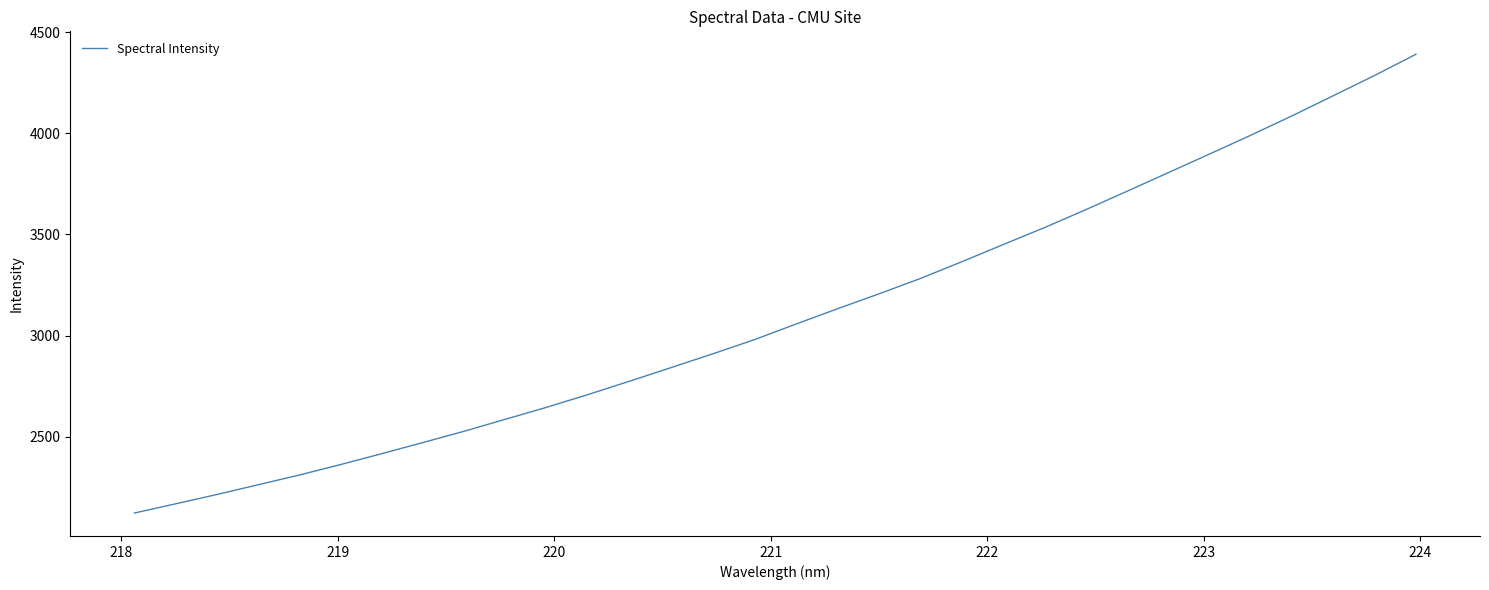

What is the maximum value shown in the chart?

4390.9